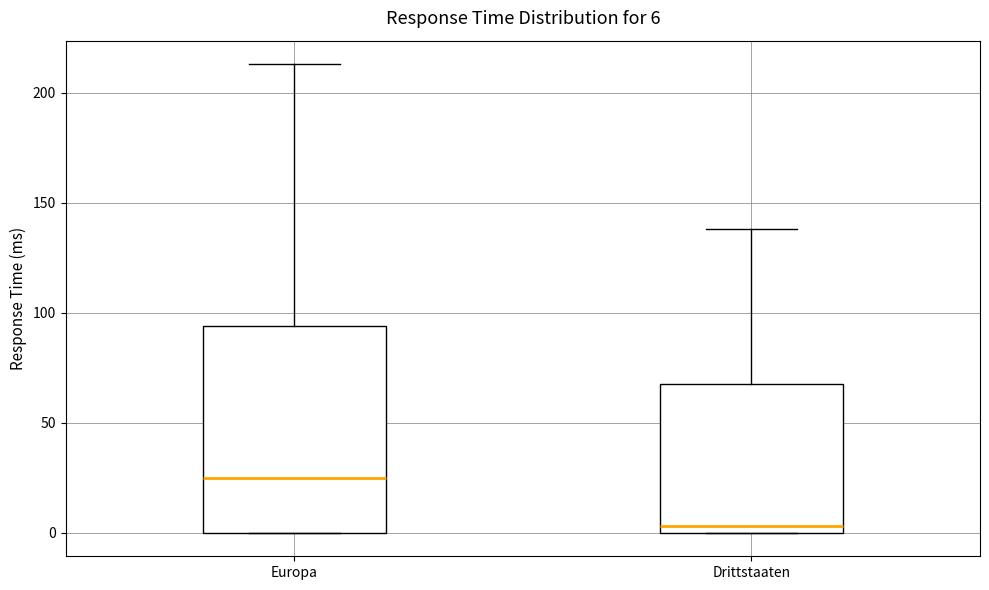

Which box has the lowest median line?

Drittstaaten